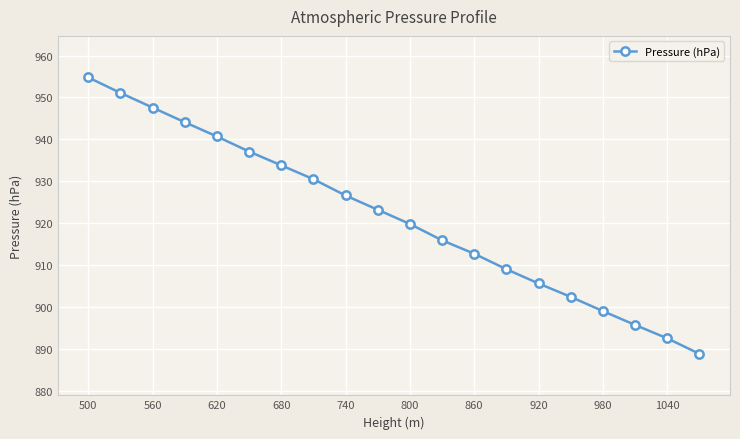

Reading left to right, transcribe all the data shown in this chart.

954.8	951.1	947.6	944.1	940.7	937.1	933.8	930.5	926.6	923.2	919.8	915.9	912.7	909.0	905.6	902.4	899.0	895.7	892.5	888.8